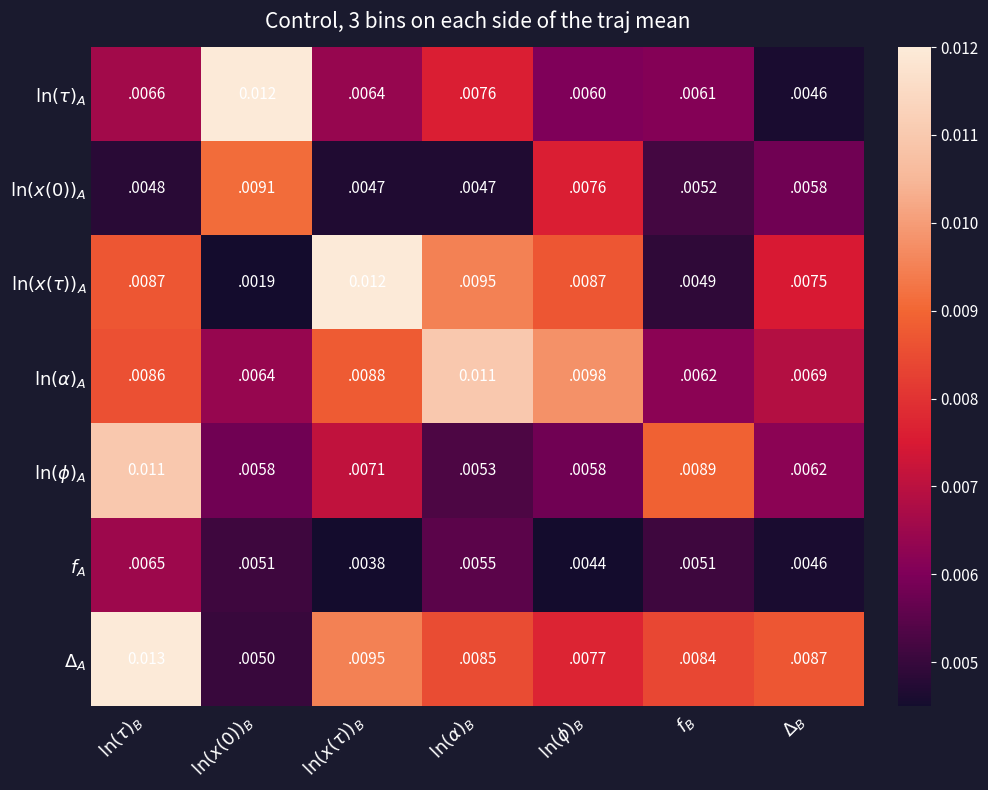

Which series changed the most between $\ln(x(\tau))_B$ and $\ln(\phi)_B$?

$\ln(x(\tau))_A$